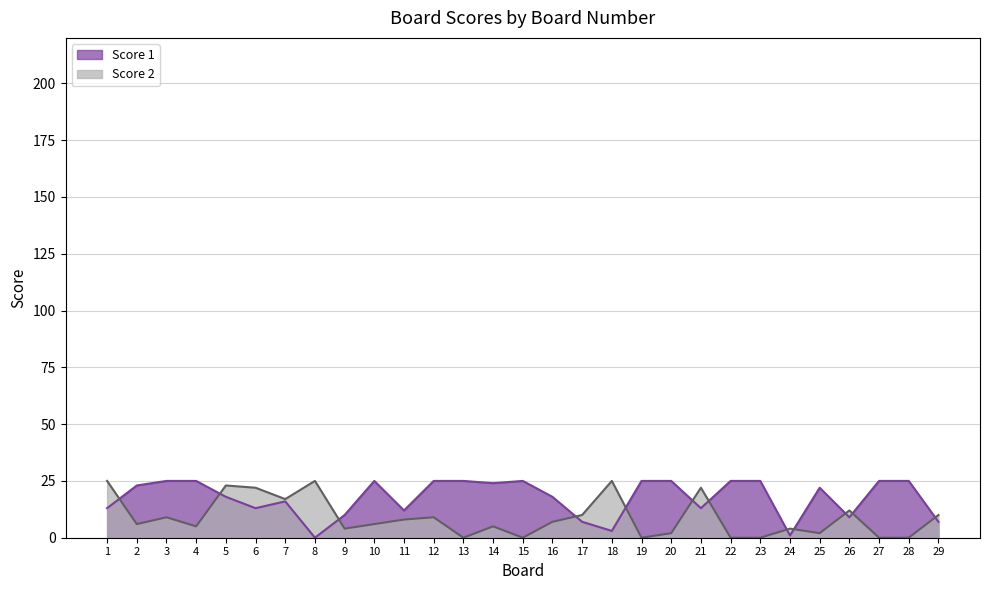

How many distinct data groups are displayed?

2